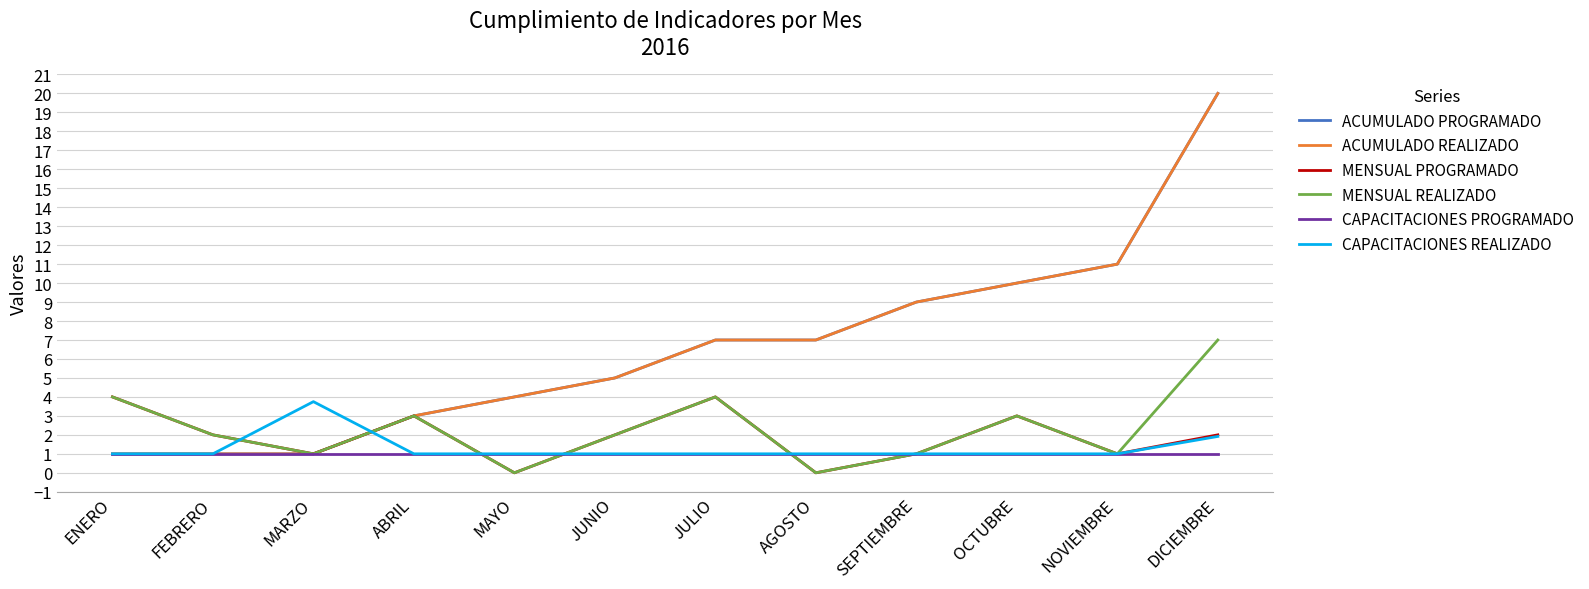

Is this an area chart (filled region under the line)?

No